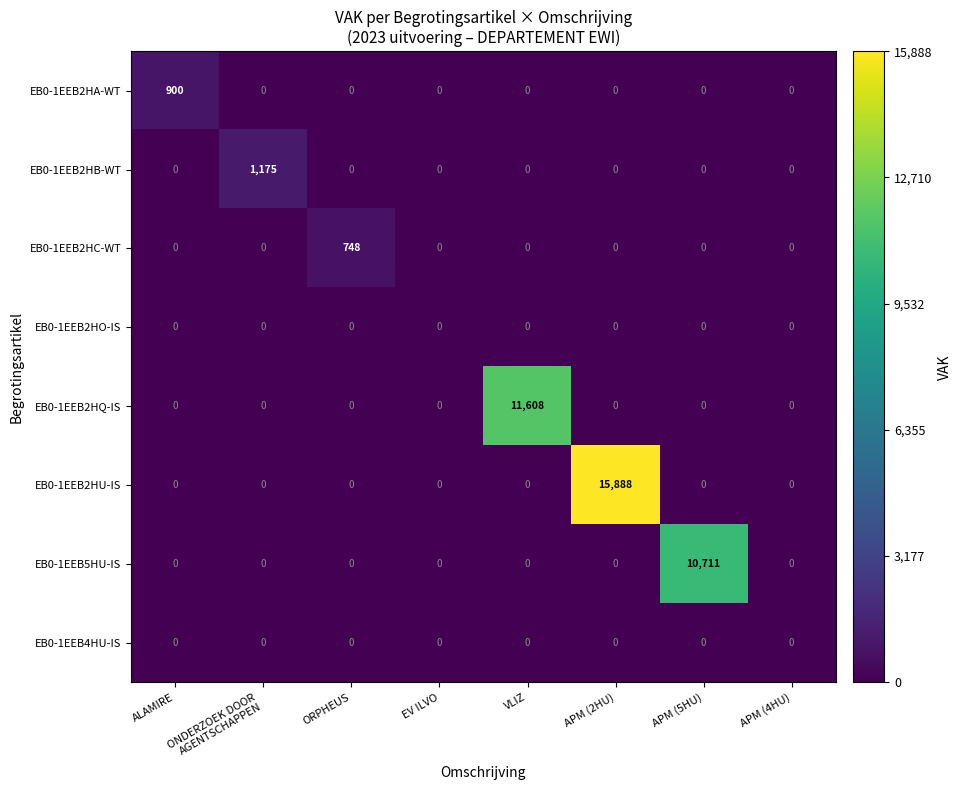

How many categories are shown in the chart?

8